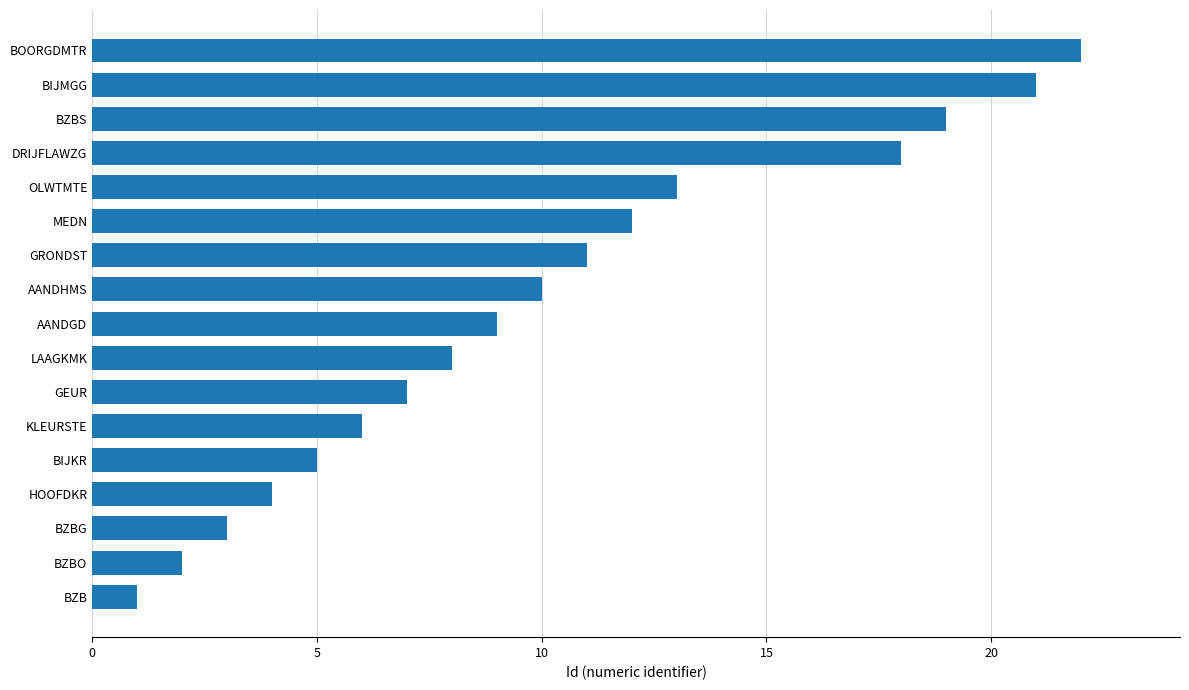

What is the greatest value displayed?

22